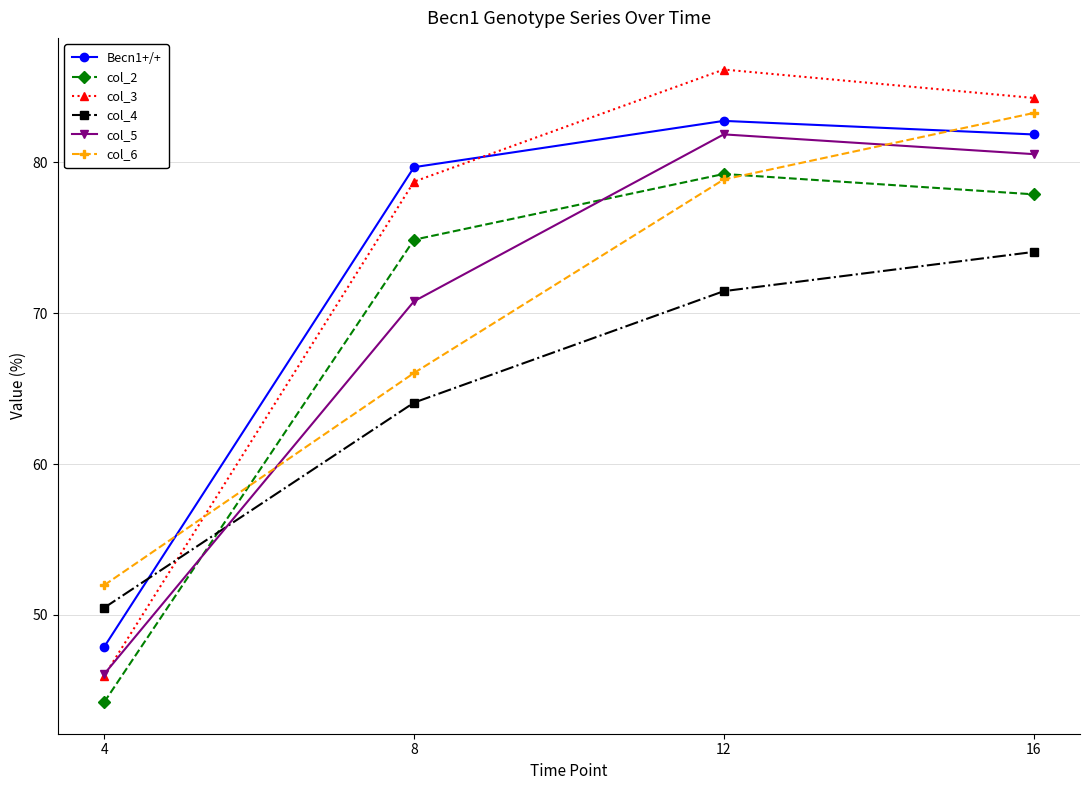

Does the chart have visible grid lines?

Yes